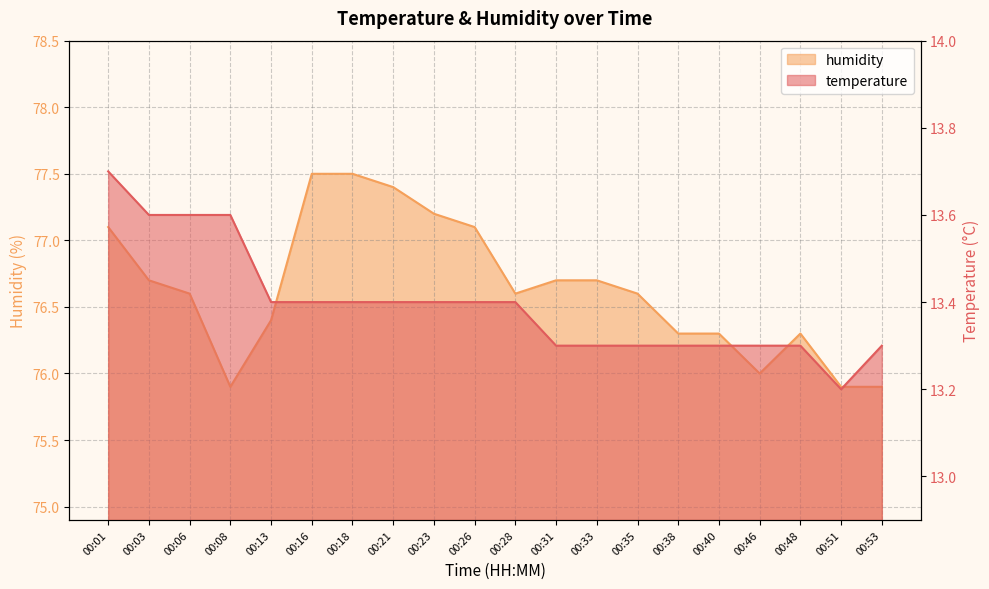

What is the maximum value for temperature?

13.7